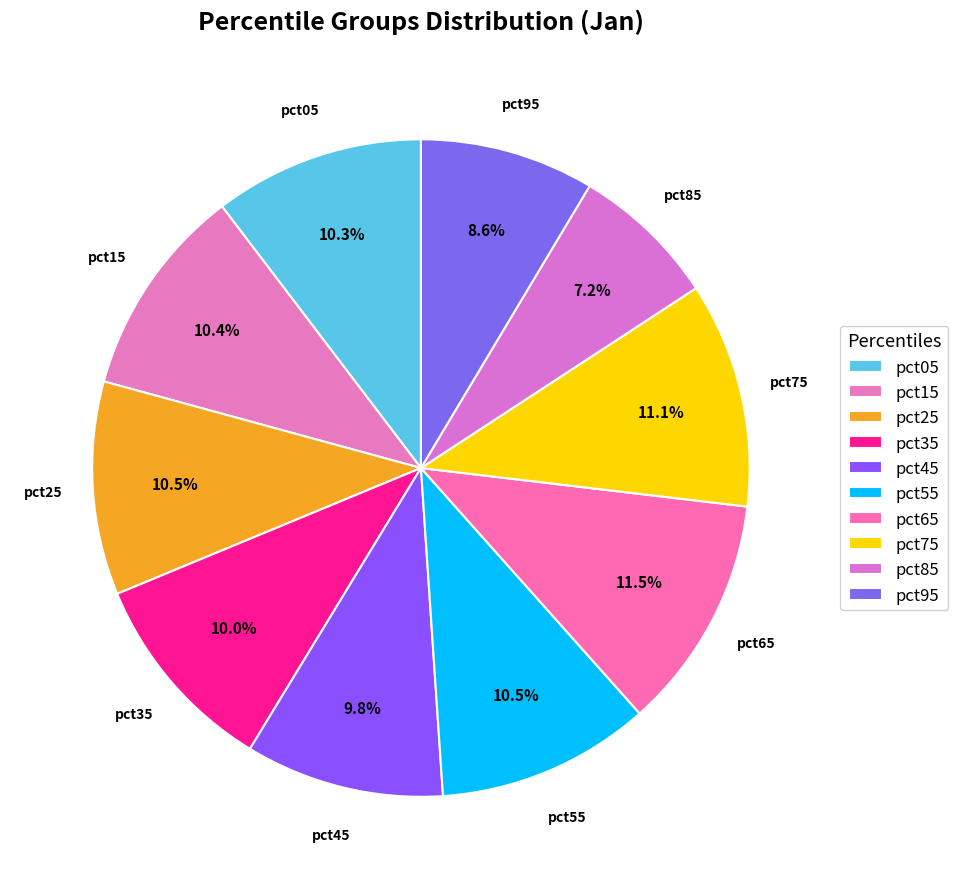

What percentage is the pct05 slice, to the nearest percent?

10%